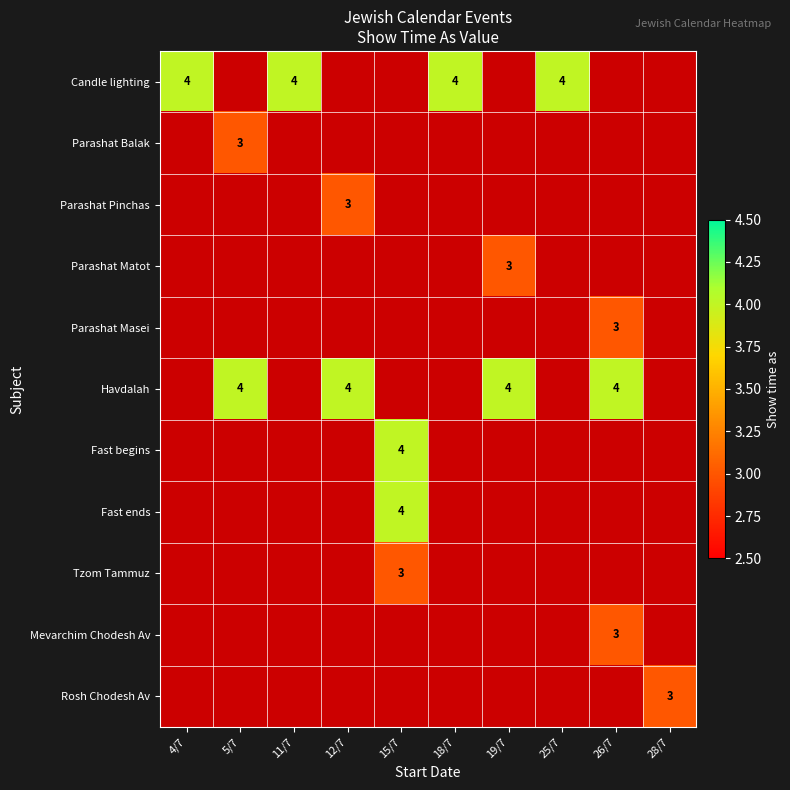

The value of Candle lighting at 11/7 is 4. True or false?

True